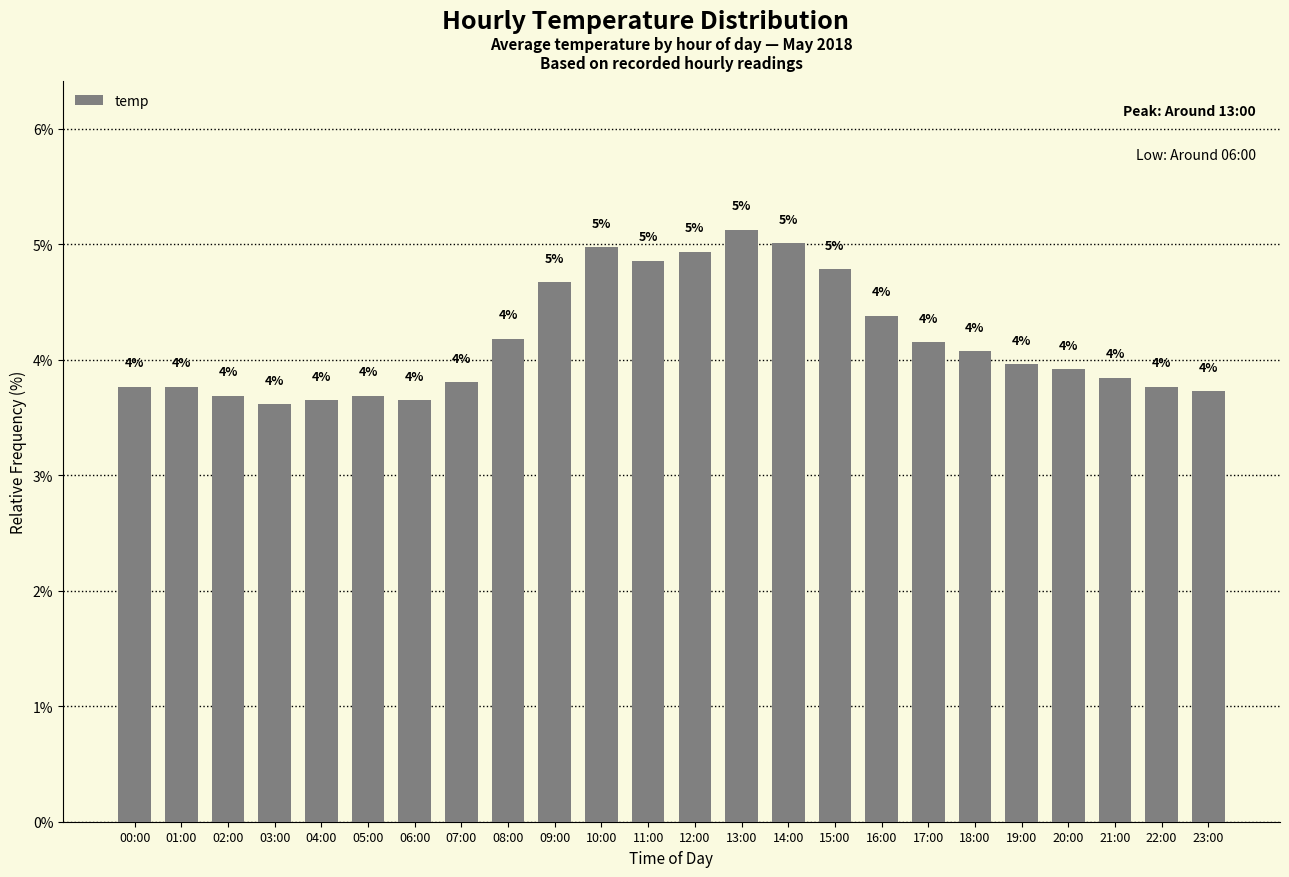

True or false: the data shows 4.2 at 08:00.

True